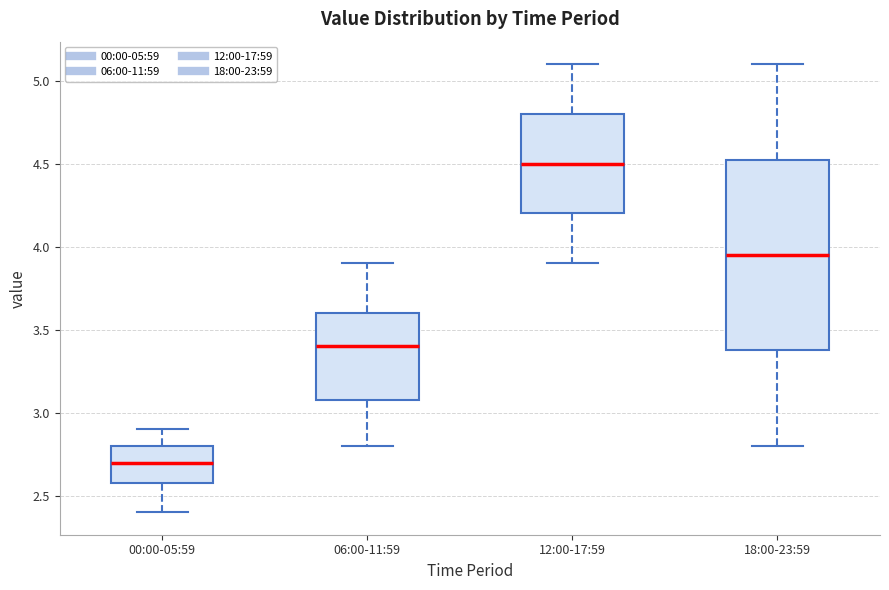

Where does the lower whisker of the box for 12:00-17:59 end on the y-axis? The values are not printed on the chart, so give them approximately, as read against the axis.

3.90